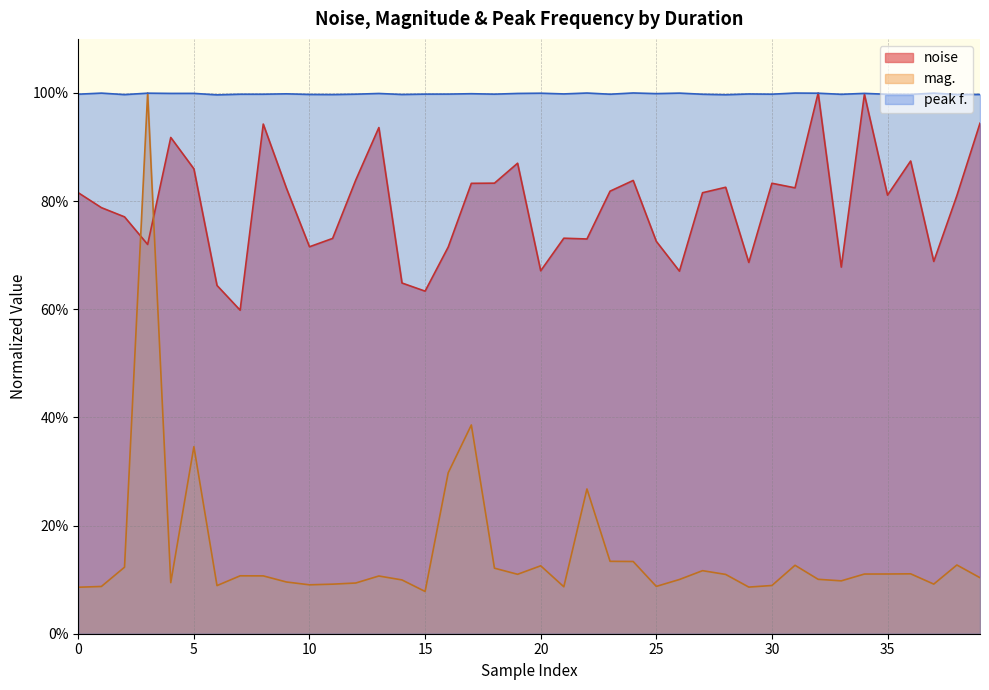

True or false: peak f. has a value of 1.0 at 19.

True